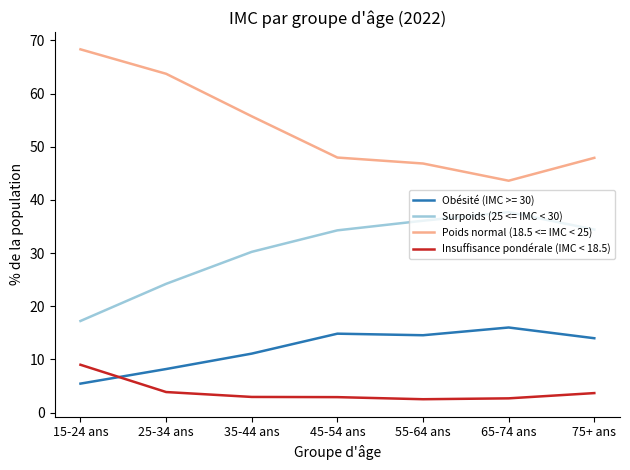

What is the total value across all series at 25-34 ans?

100.0